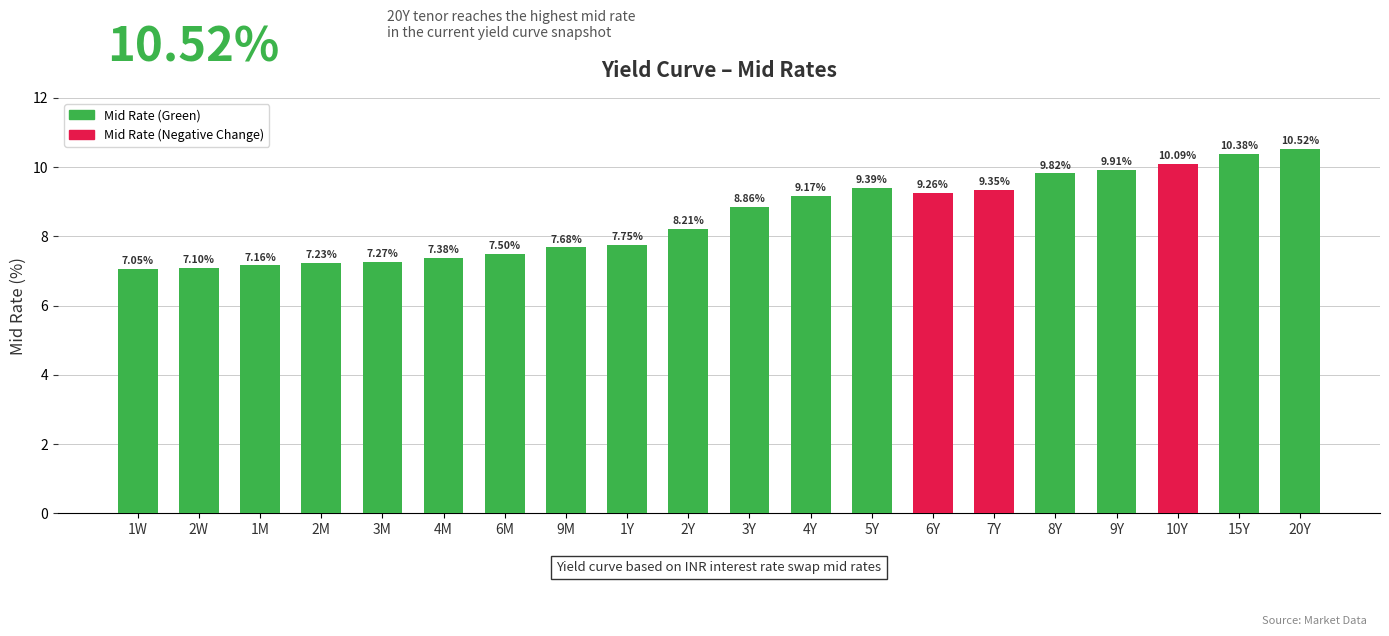

What position from the right is 6Y?

7